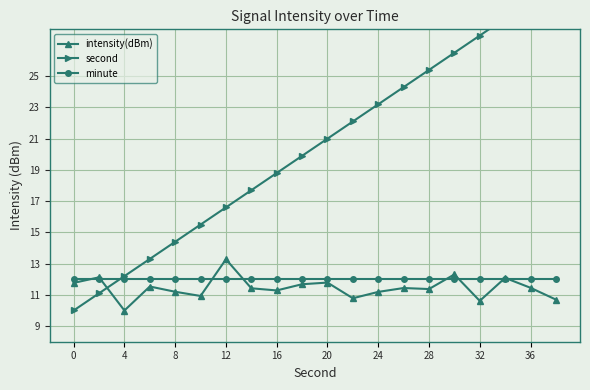

True or false: second has more than 1 interior local peaks.

False